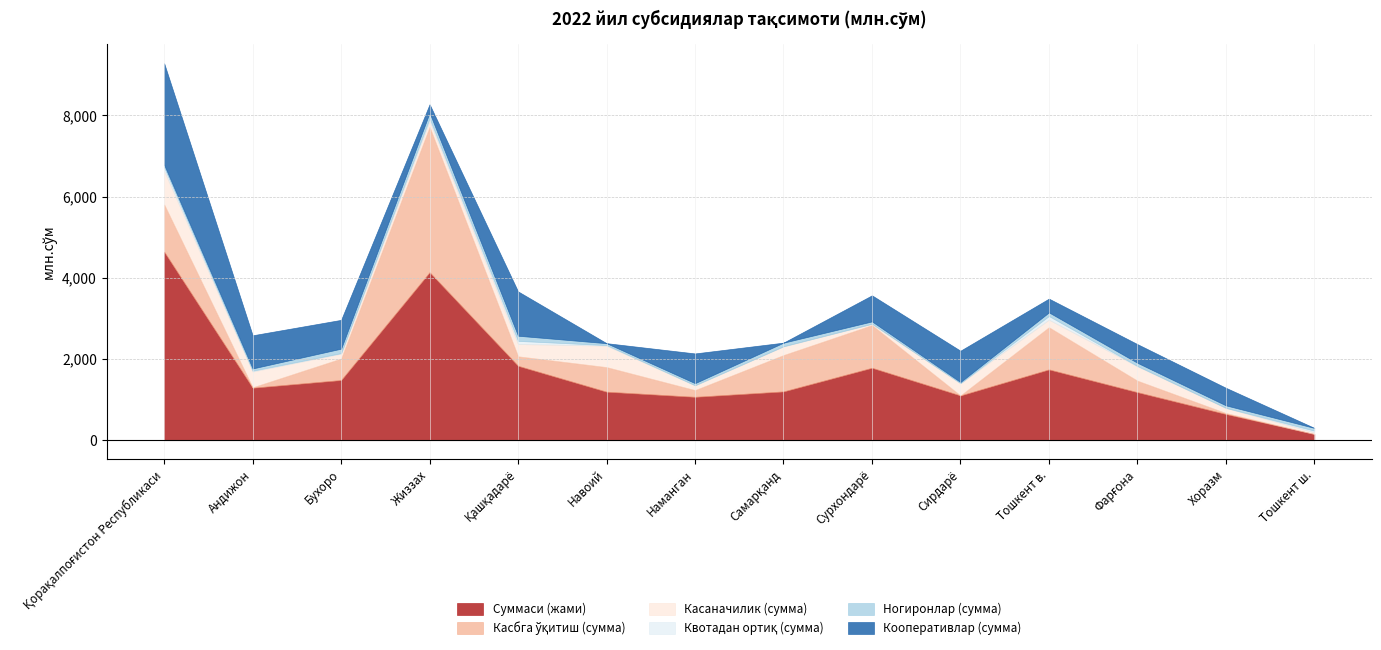

True or false: Суммаси (жами) and Ногиронлар (сумма) intersect in this chart.

False